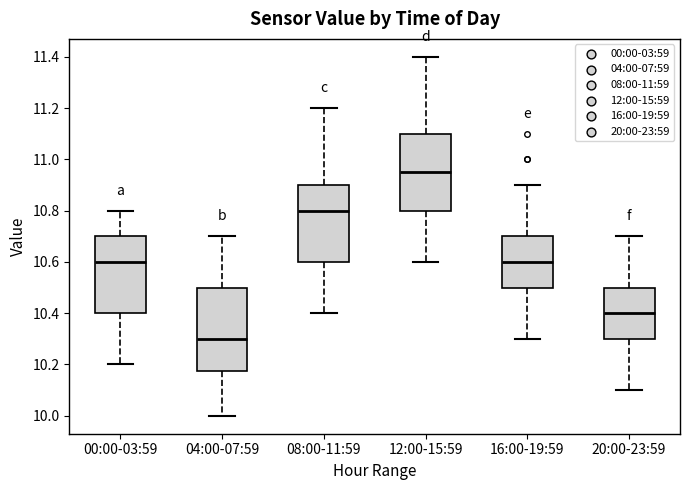

Which box has the lowest median line?

04:00-07:59